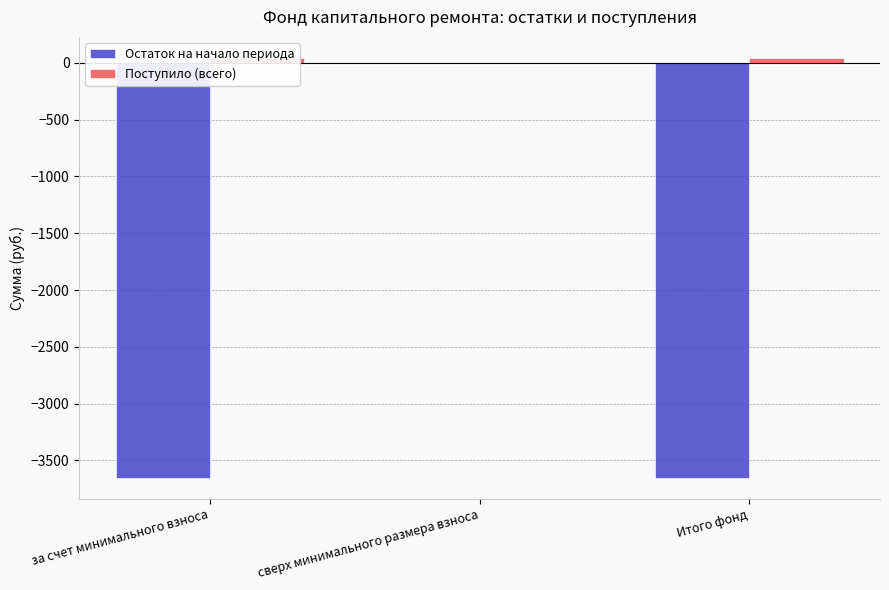

How many categories are shown in the chart?

3